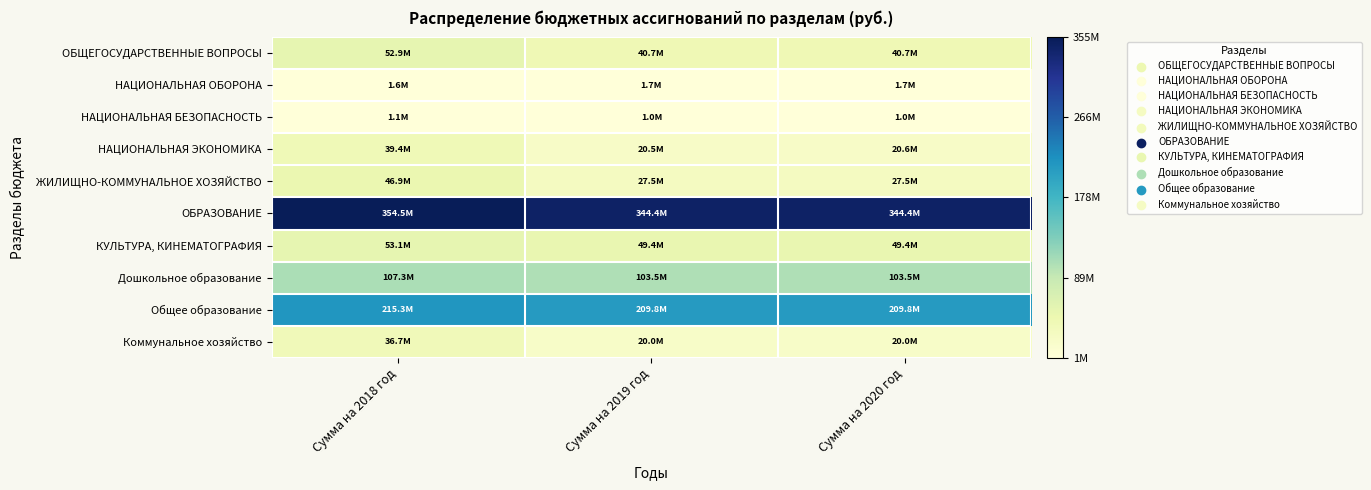

Which label corresponds to the largest value in the chart?

Сумма на 2018 год